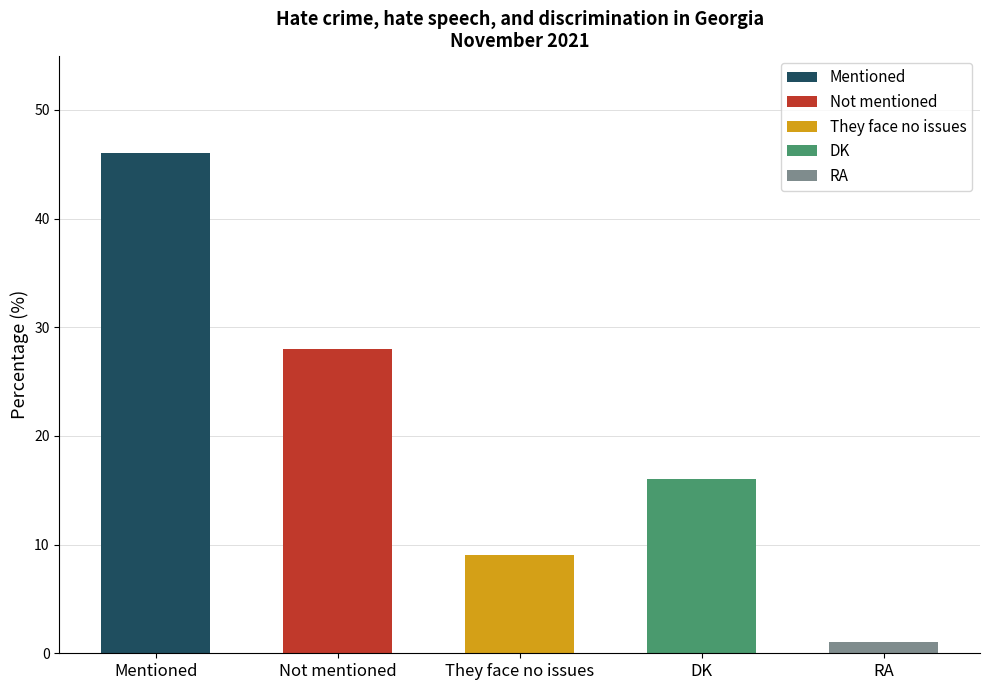

What position from the right is Mentioned?

5